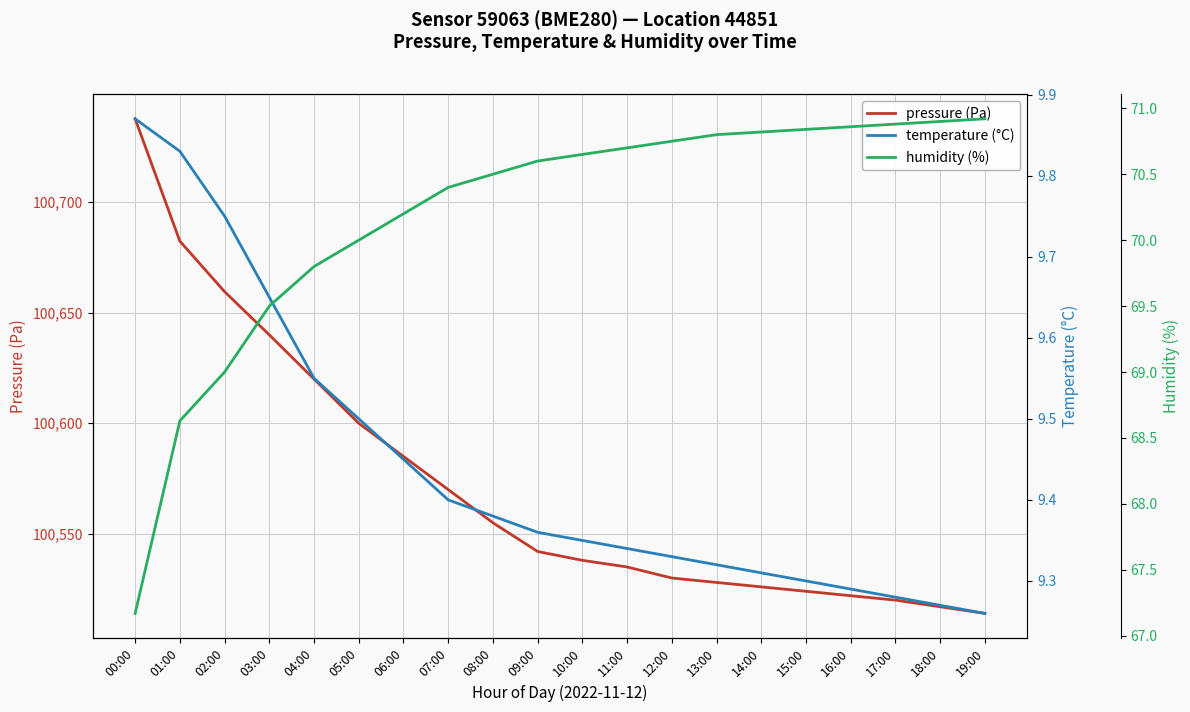

What position from the left is 18:00?

19